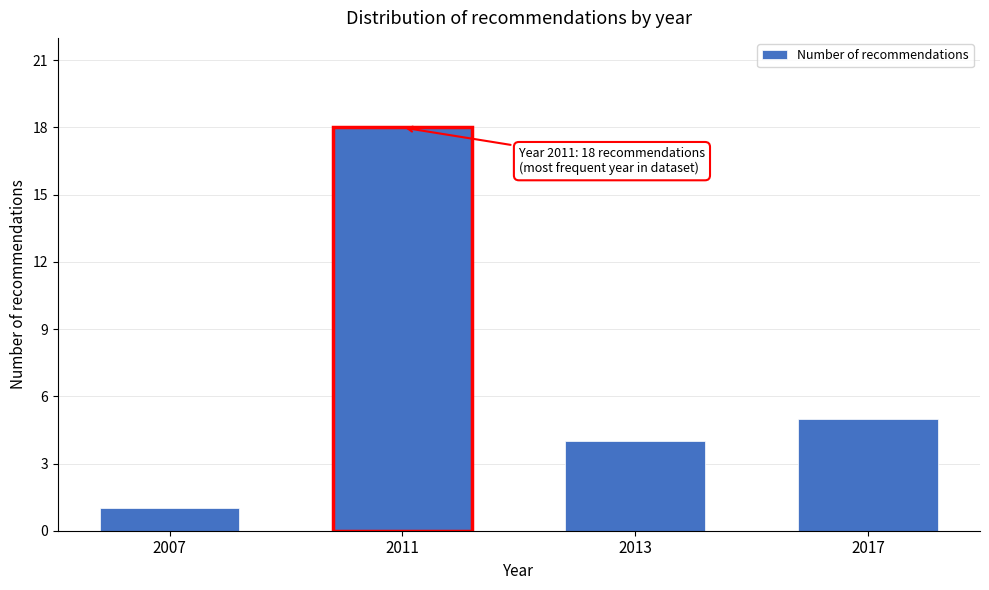

Reading right to left, list all the values displayed in this chart.

2017=5	2013=4	2011=18	2007=1